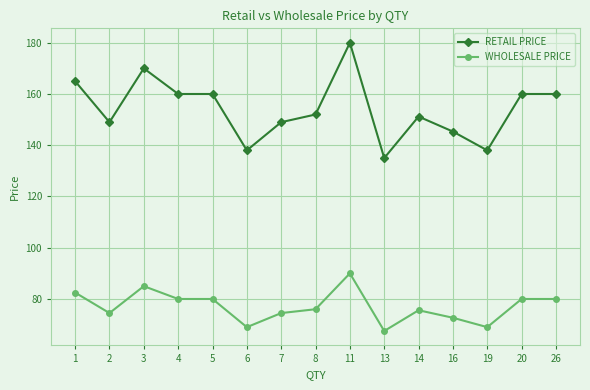

True or false: WHOLESALE PRICE has more than 1 interior local peaks.

True